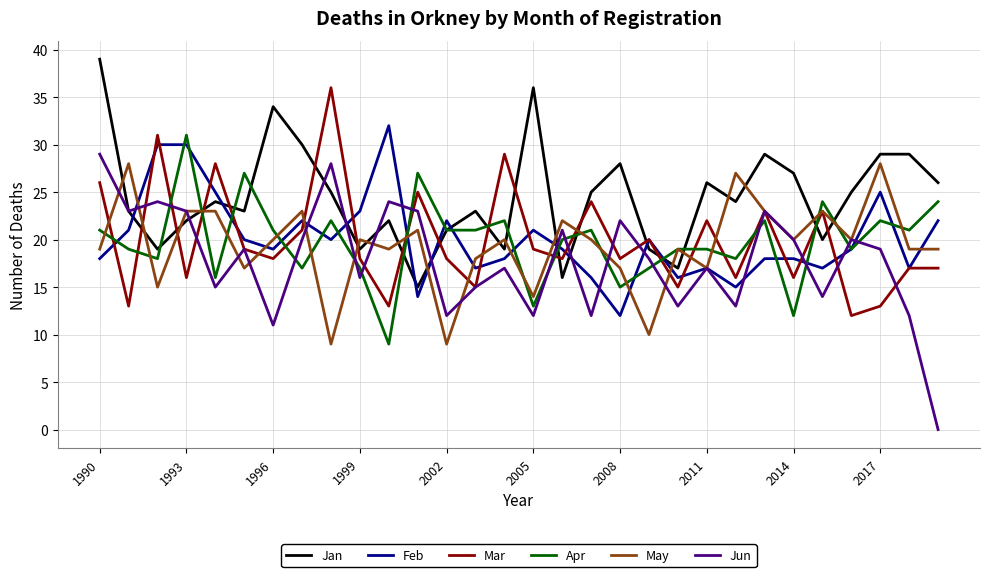

What is the sum of all Jun values?

535